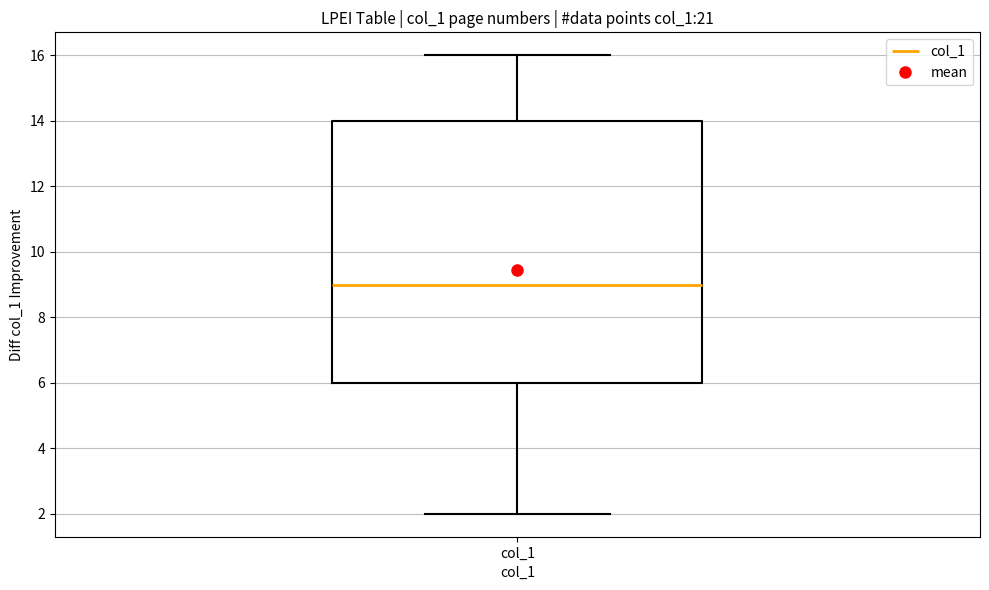

Where is the upper edge of the box for col_1 on the y-axis? The values are not printed on the chart, so give them approximately, as read against the axis.

14